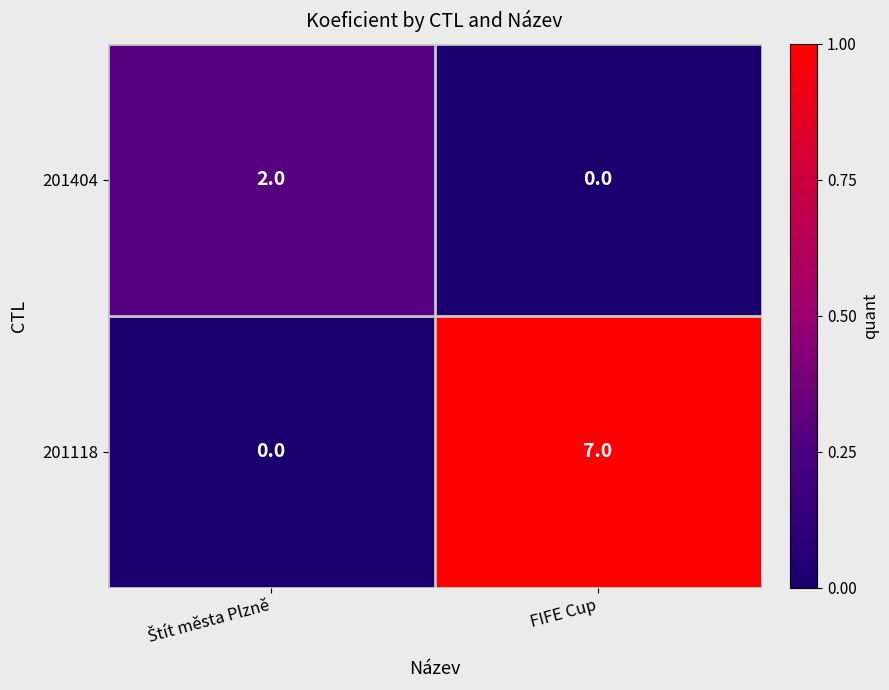

The value of 201118 at FIFE Cup is 3. True or false?

False